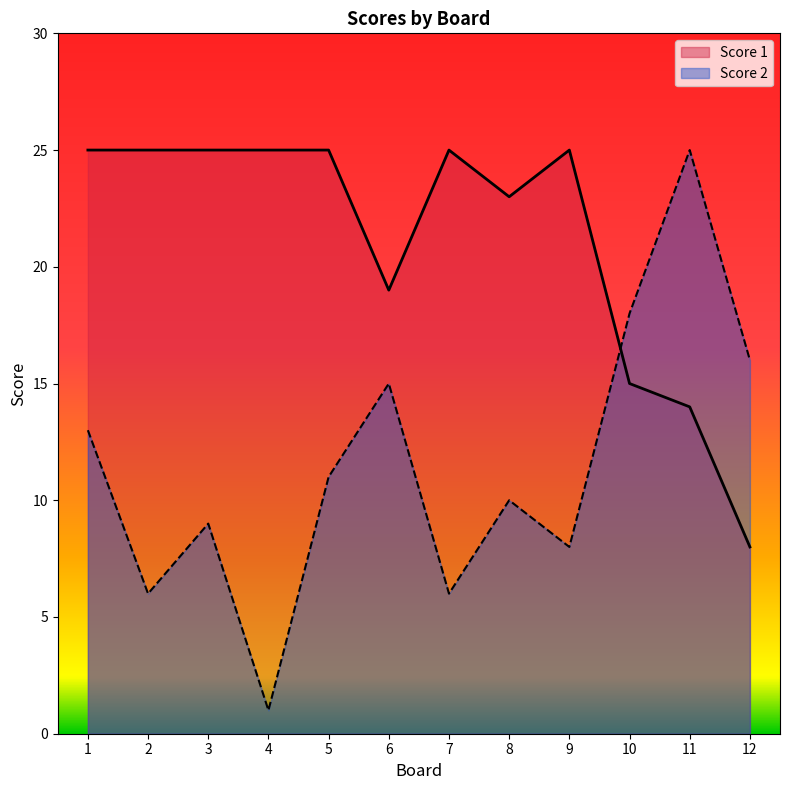

What is the spread (max minus min) of values at 4?

24